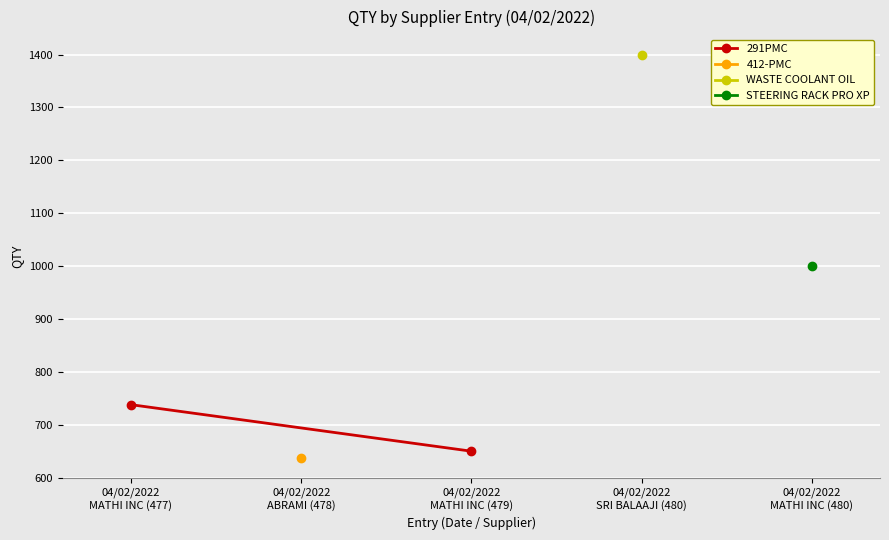

What is the average value?

694